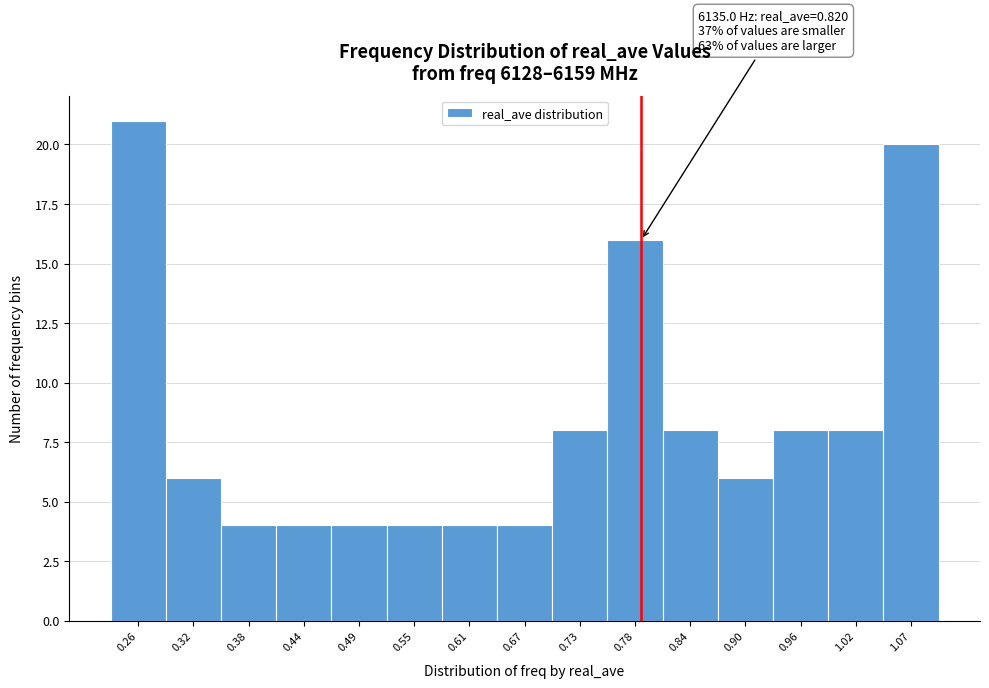

Reading left to right, extract all data points from this chart.

0.26=21	0.32=6	0.38=4	0.44=4	0.49=4	0.55=4	0.61=4	0.67=4	0.73=8	0.78=16	0.84=8	0.90=6	0.96=8	1.02=8	1.07=20